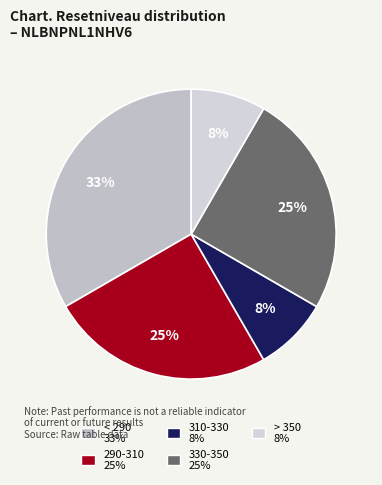

Count the number of slices in the pie.

5